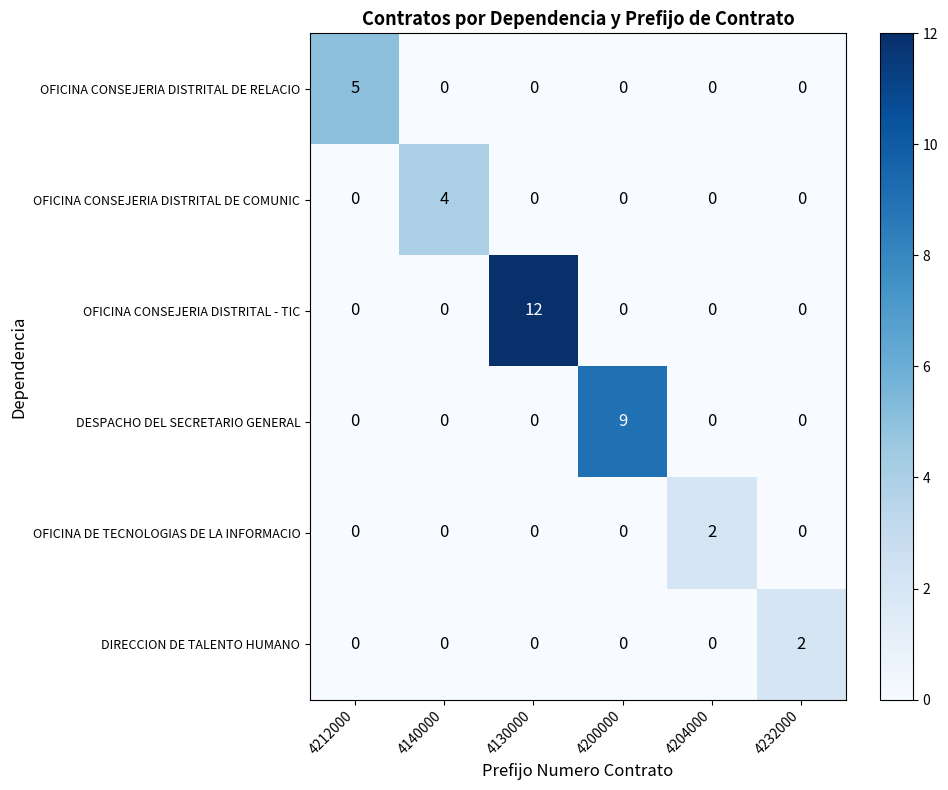

What is the difference between the maximum and second lowest values in the OFICINA CONSEJERIA DISTRITAL DE RELACIO series?

5